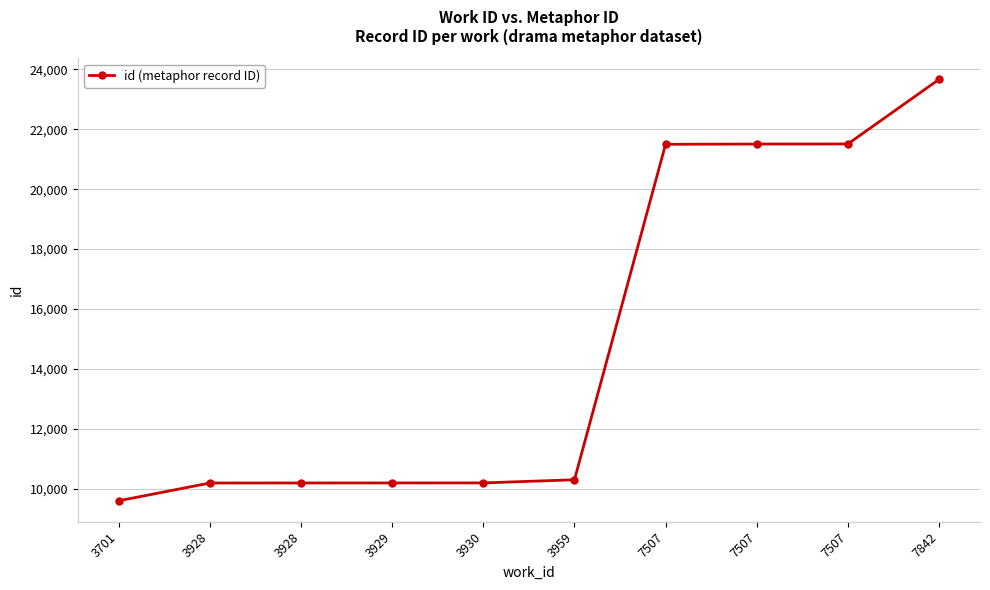

How many distinct data groups are displayed?

1